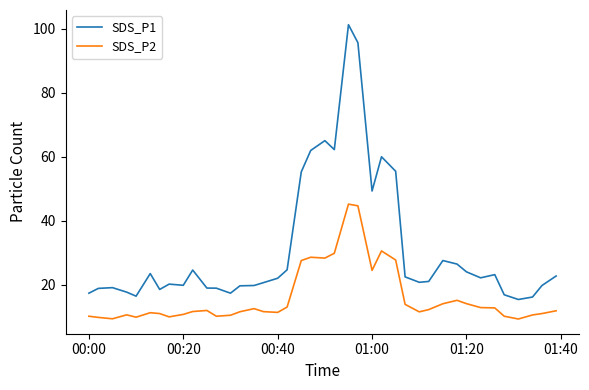

Which series has the largest total across all categories?

SDS_P1